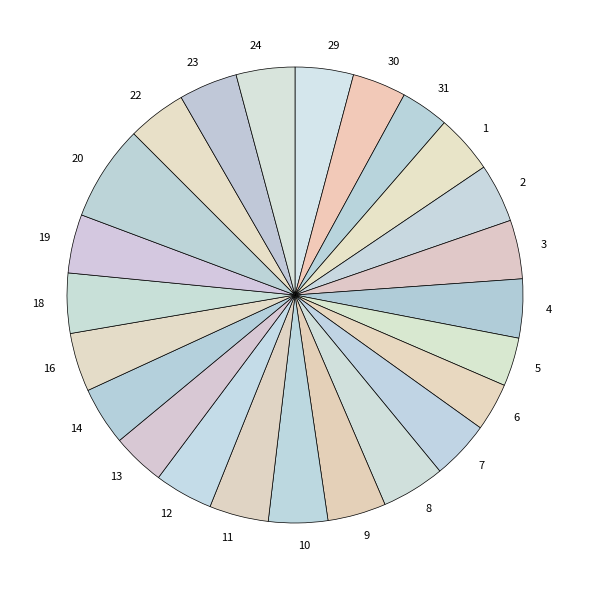

Combined, do 9 and 12 account for over 50%?

No